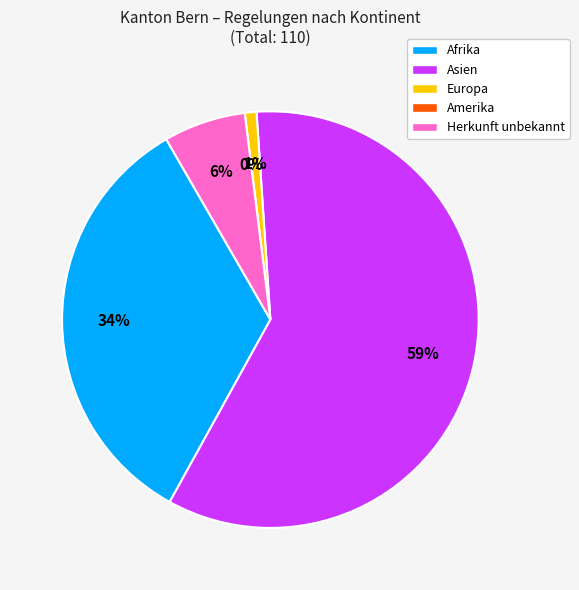

Is there any slice that represents more than half of the pie?

Yes